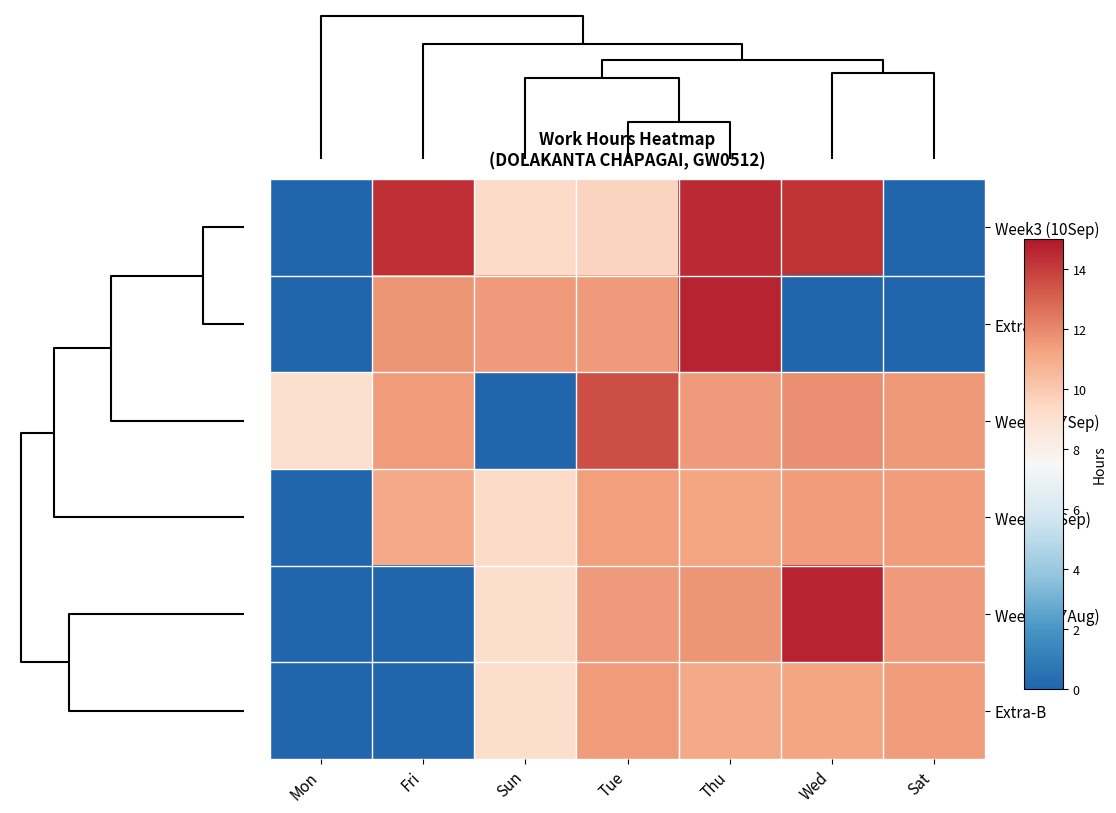

At how many categories does at least one series exceed 8?

7